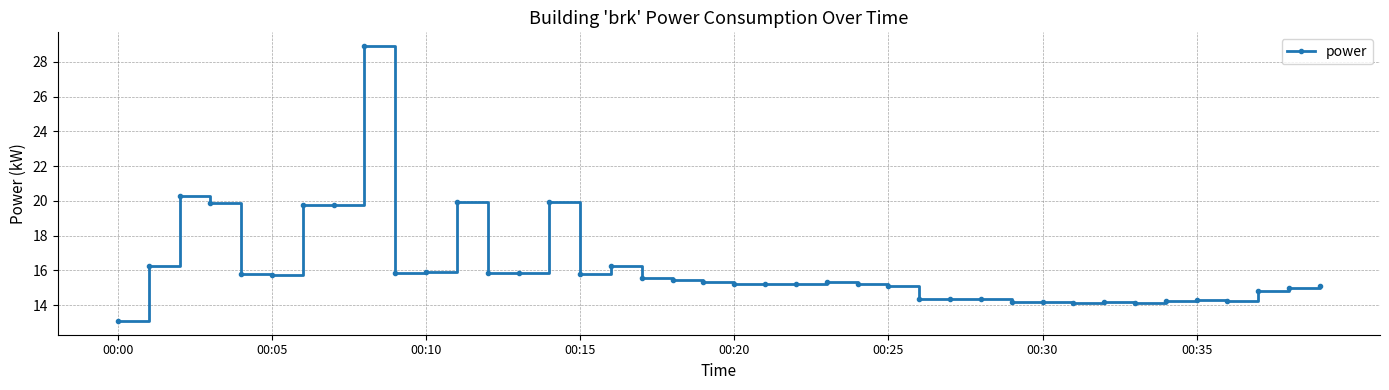

True or false: there are more than 1 points higher than both neighbors.

True